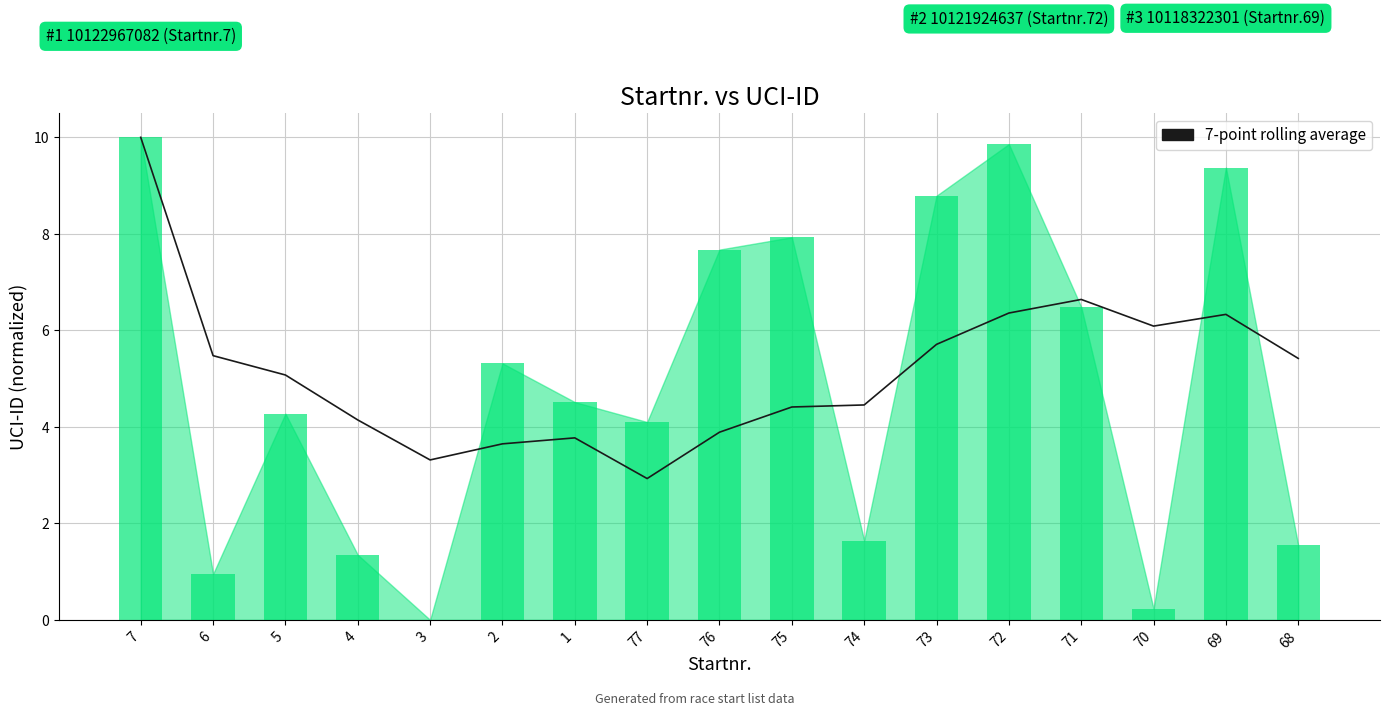

Does the chart contain stacked bars?

No